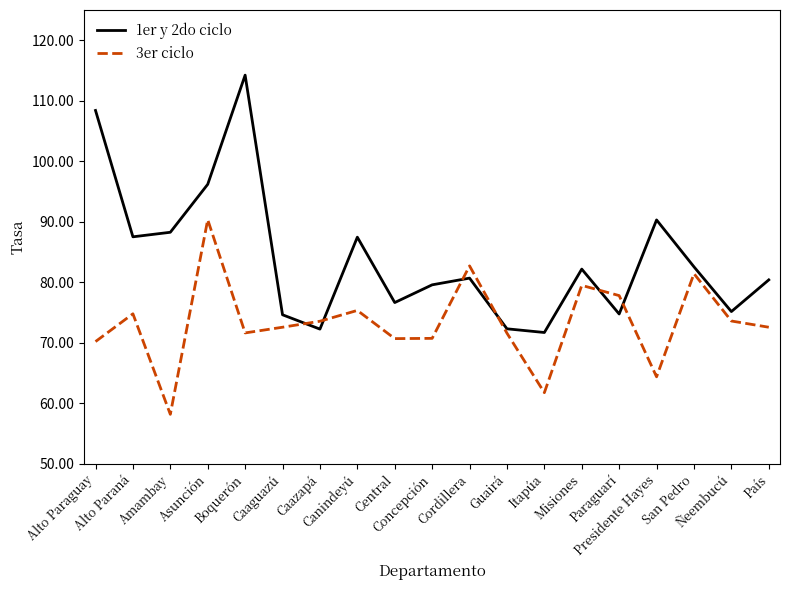

What position from the left is Concepción?

10